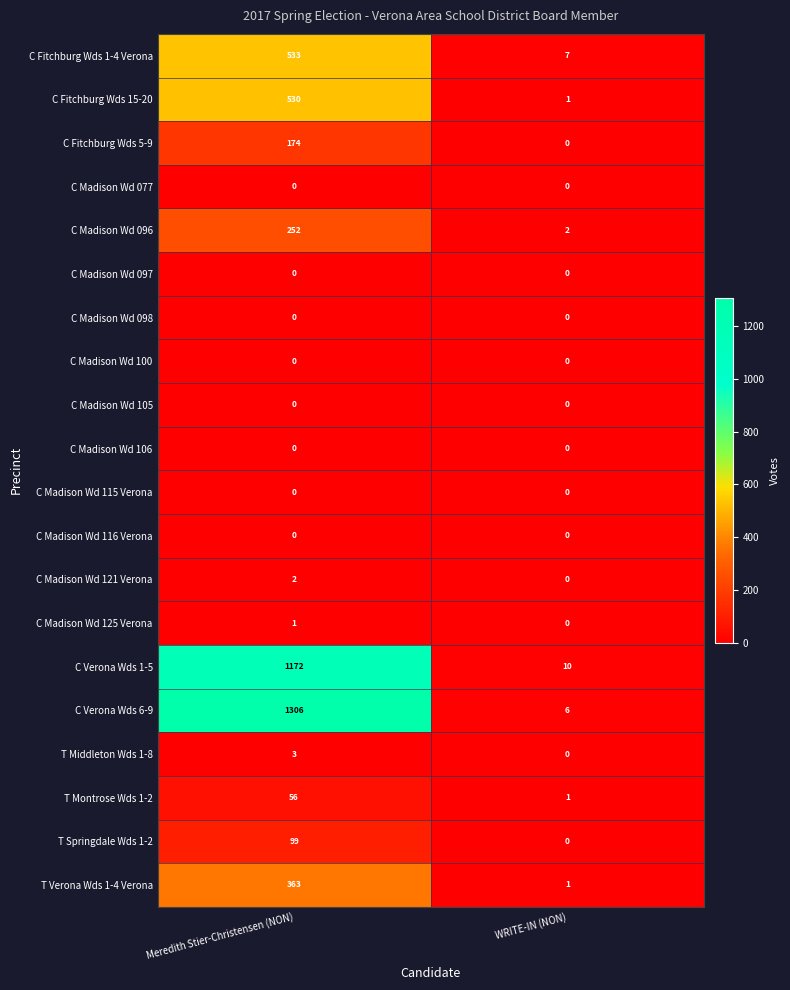

What is the sum of all T Middleton Wds 1-8 values?

3